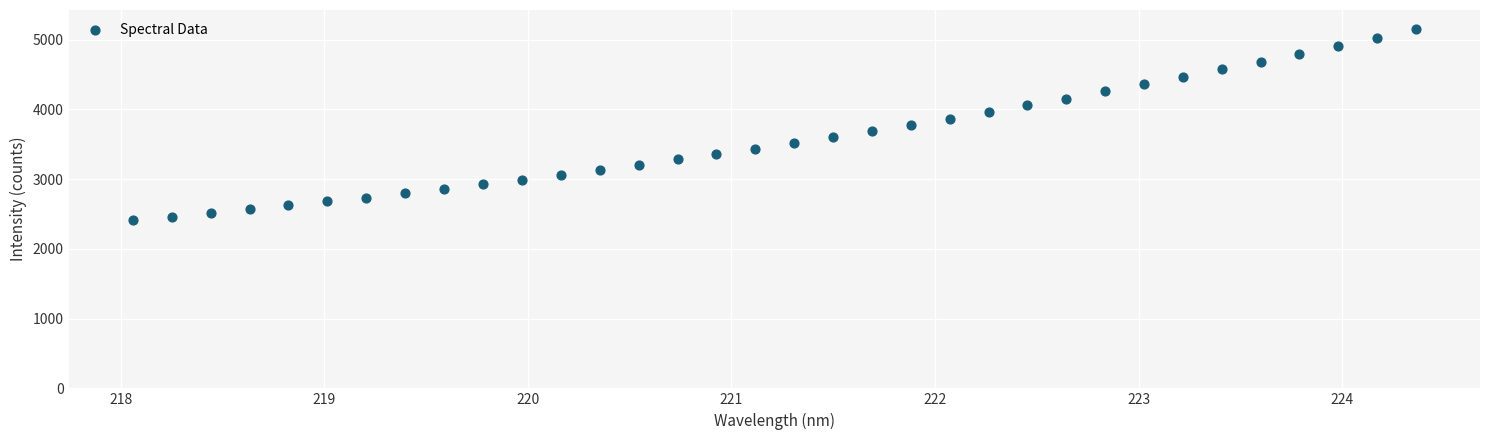

What is the range of Y values (max minus min)?

2738.7